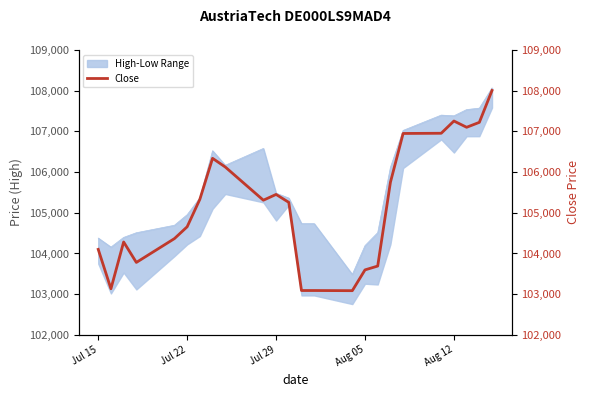

What is the maximum value shown in the chart?

108006